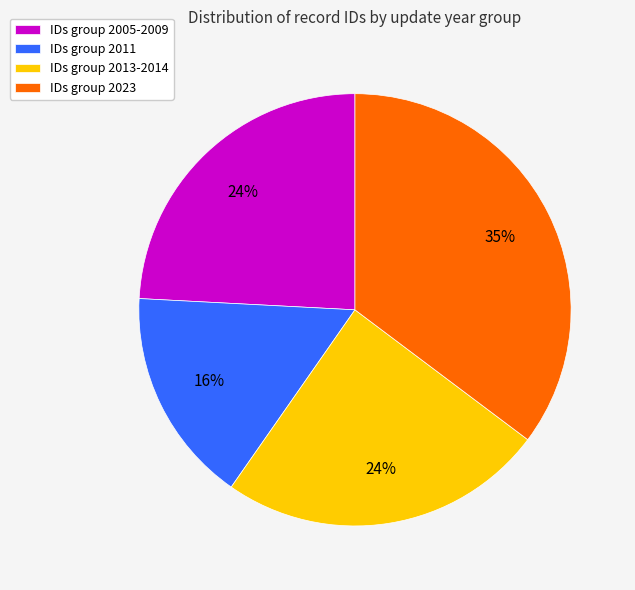

To the nearest percent, what portion does IDs group 2005-2009 represent?

24%